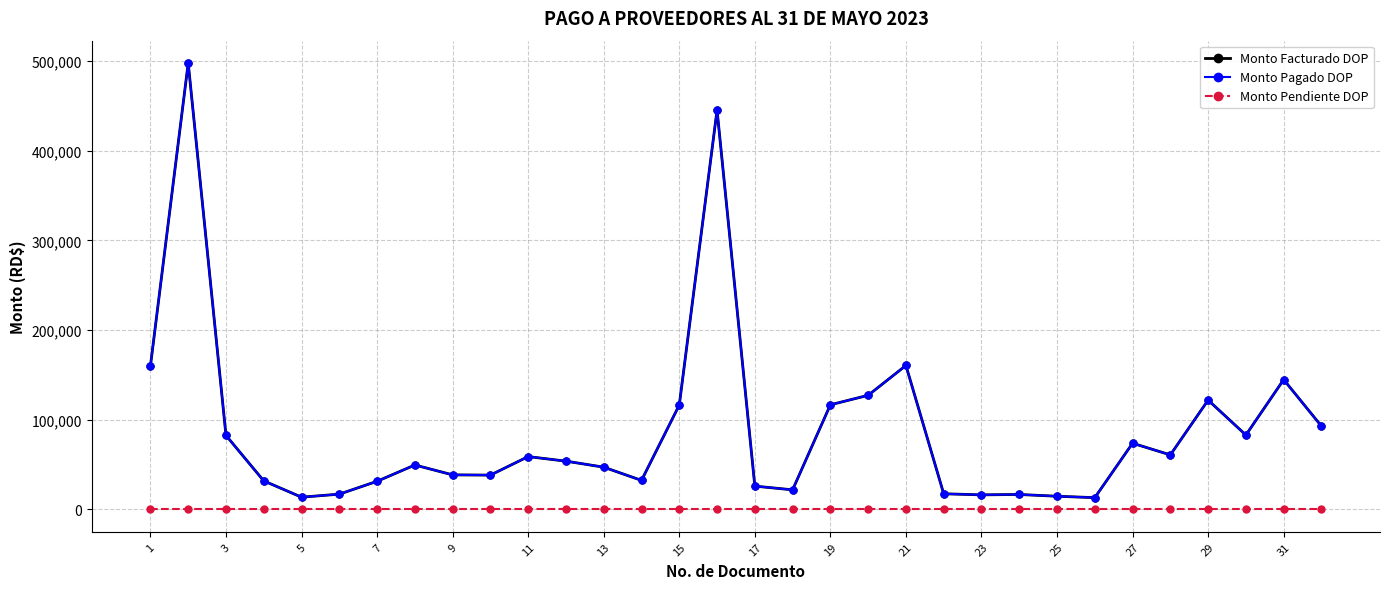

At how many categories does at least one series exceed 458519?

1